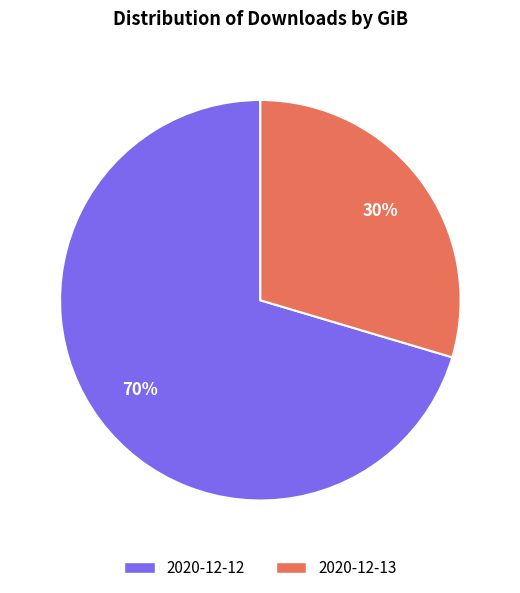

Rank the categories by value from highest to lowest.

2020-12-12, 2020-12-13